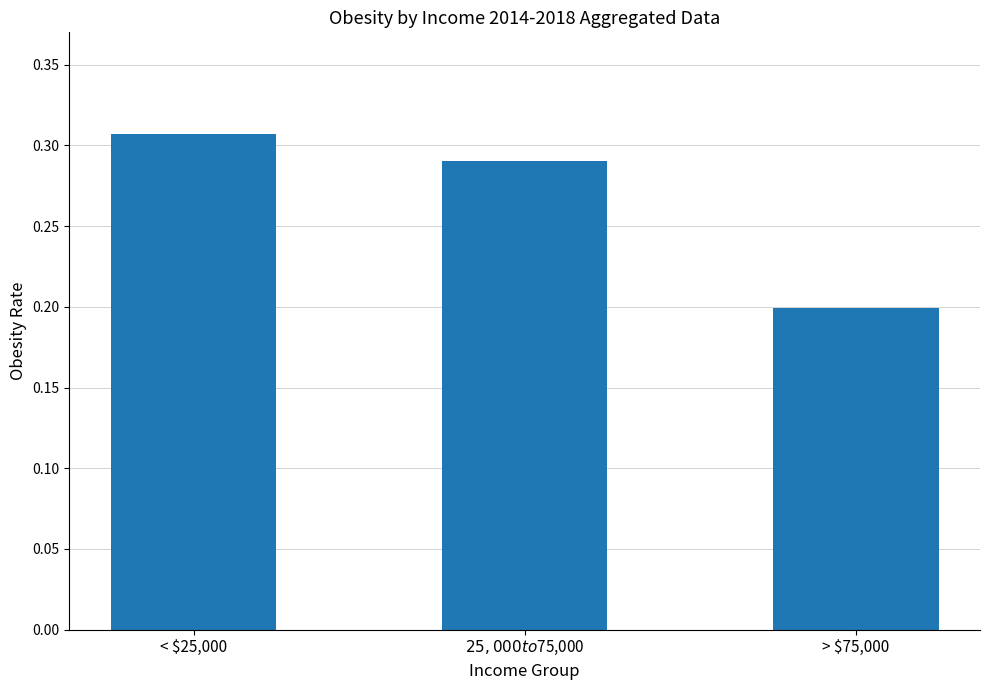

List the labels in order of value, largest first.

< $25,000, $25,000 to $75,000, > $75,000